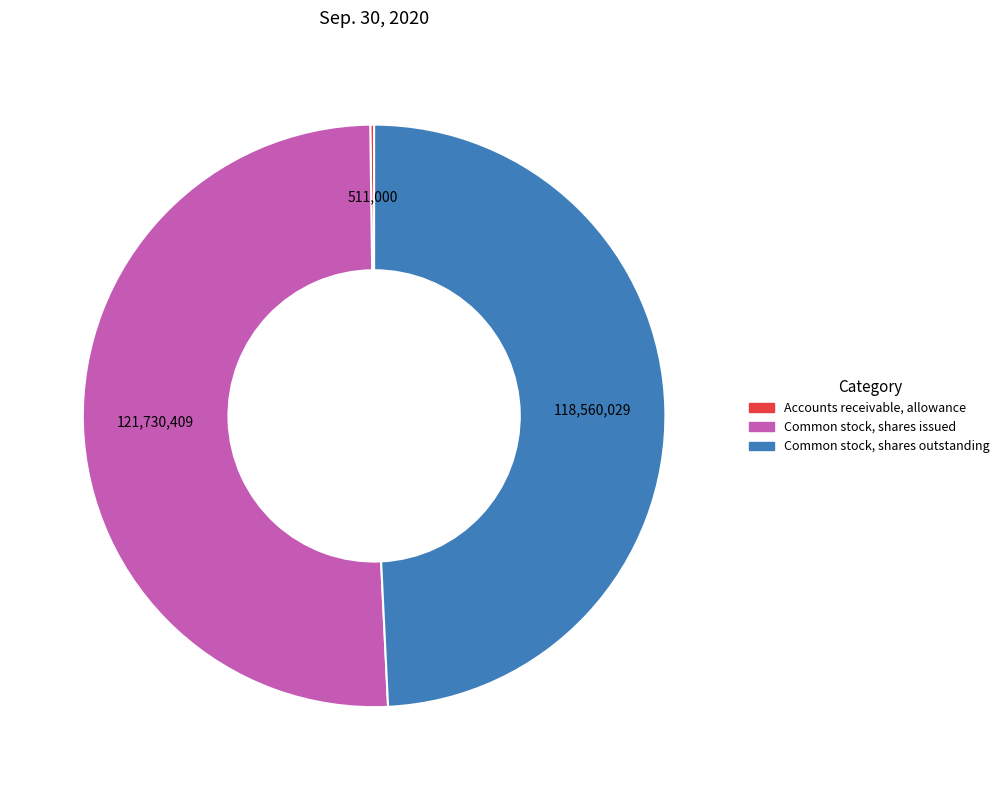

Is it true that Common stock, shares issued is 51% of the pie?

True